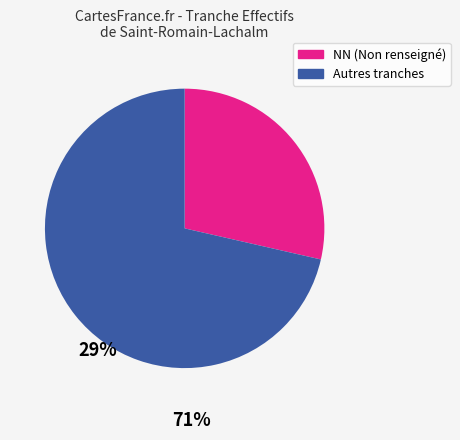

Is there any slice that represents more than half of the pie?

Yes